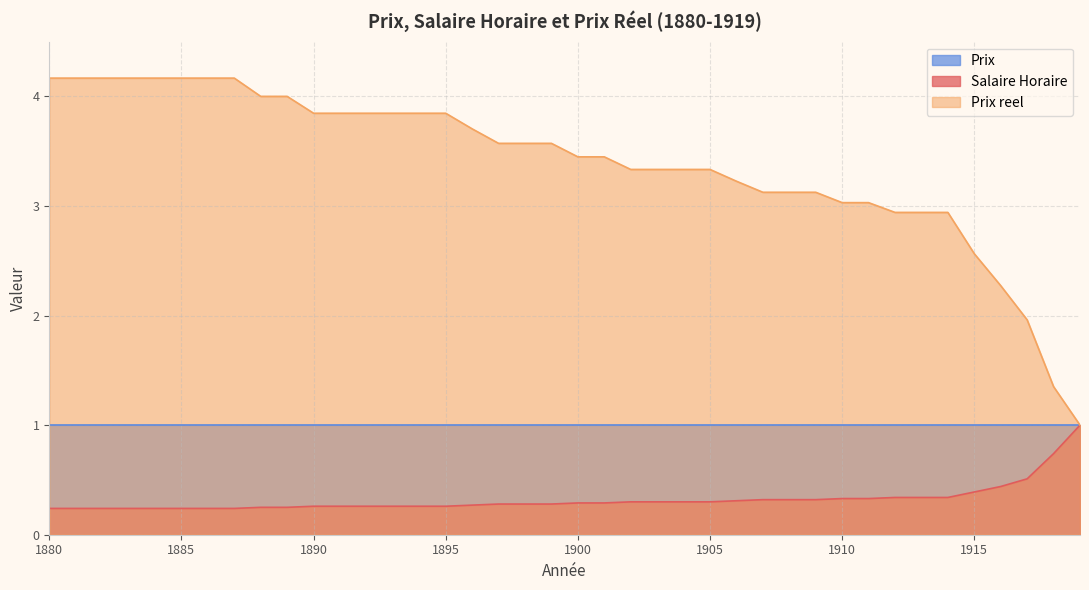

What is the difference between the maximum and minimum values in the Salaire Horaire series?

0.8